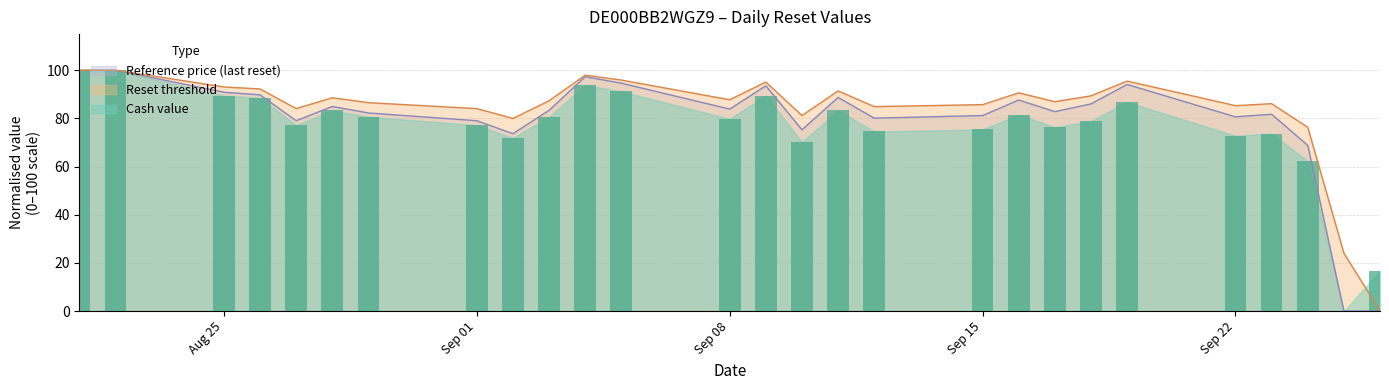

Which category has the lowest value in the Reset threshold series?

2025-09-26